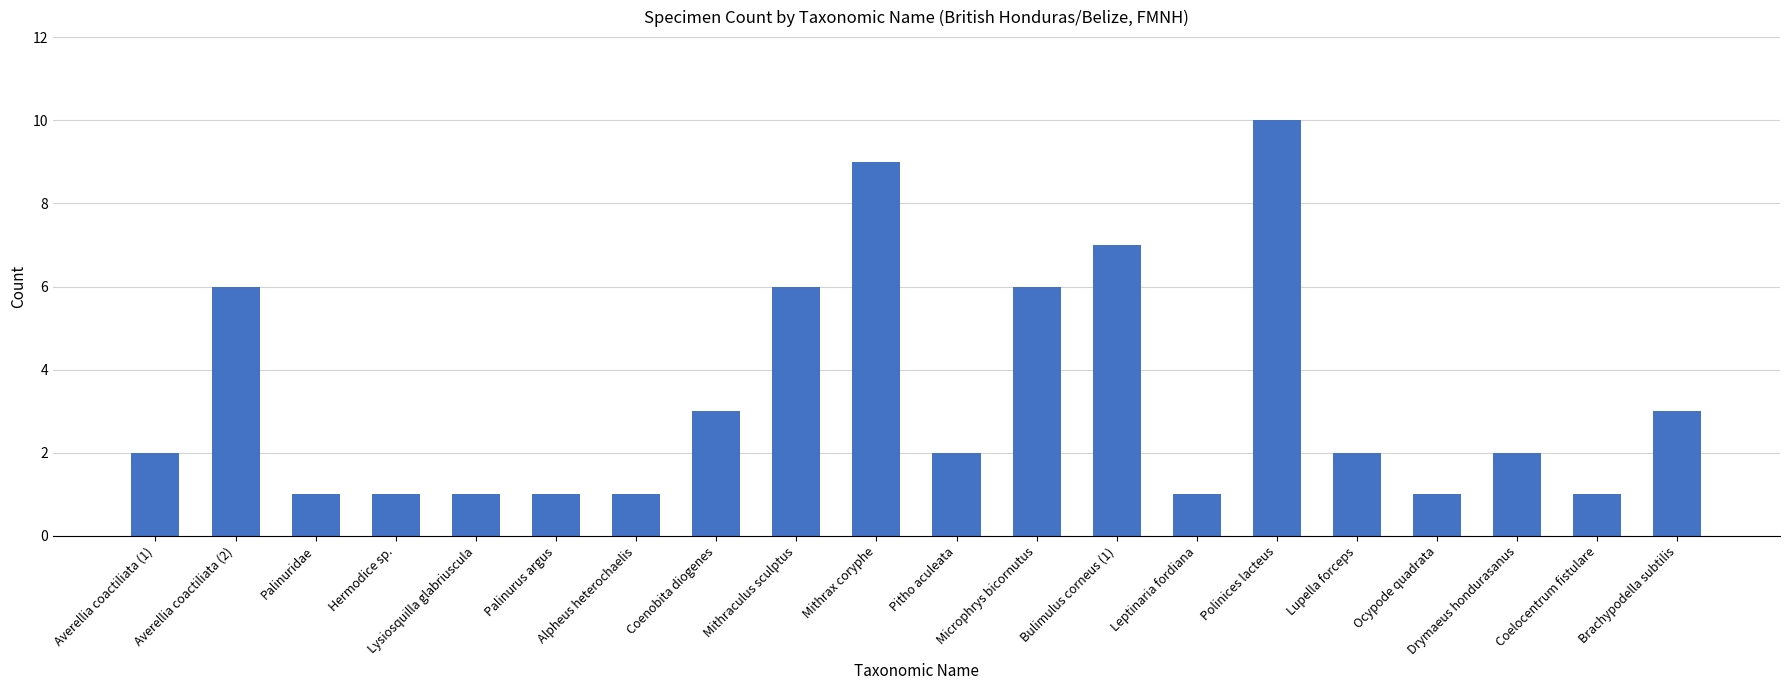

Which category has the highest value across all series?

Polinices lacteus